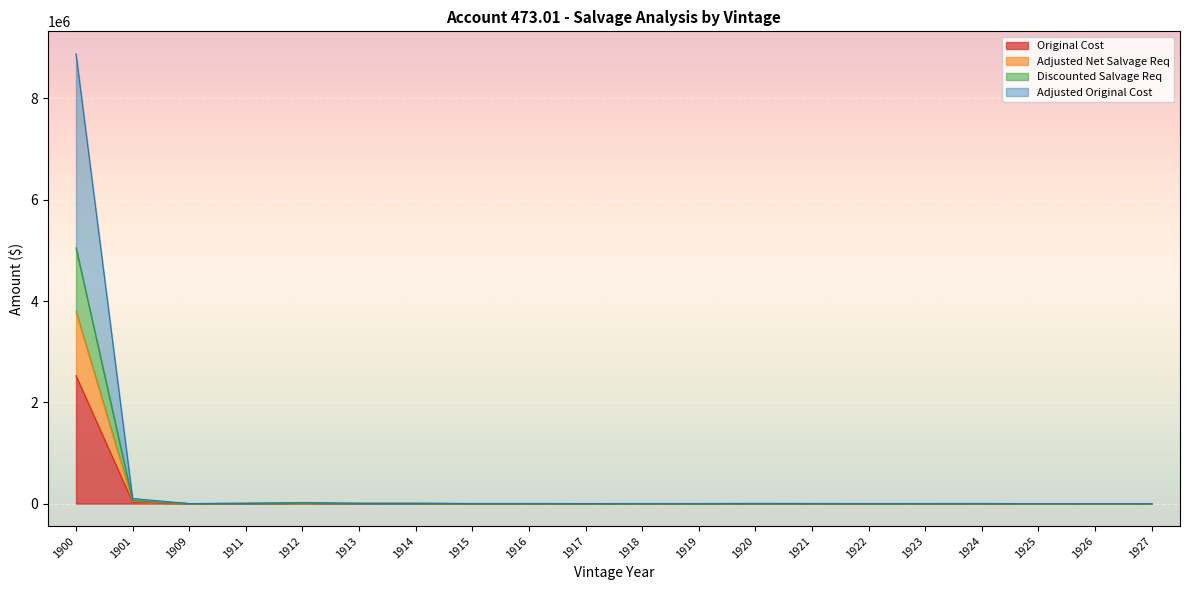

True or false: Discounted Salvage Req has more than 1 points higher than both neighbors.

True